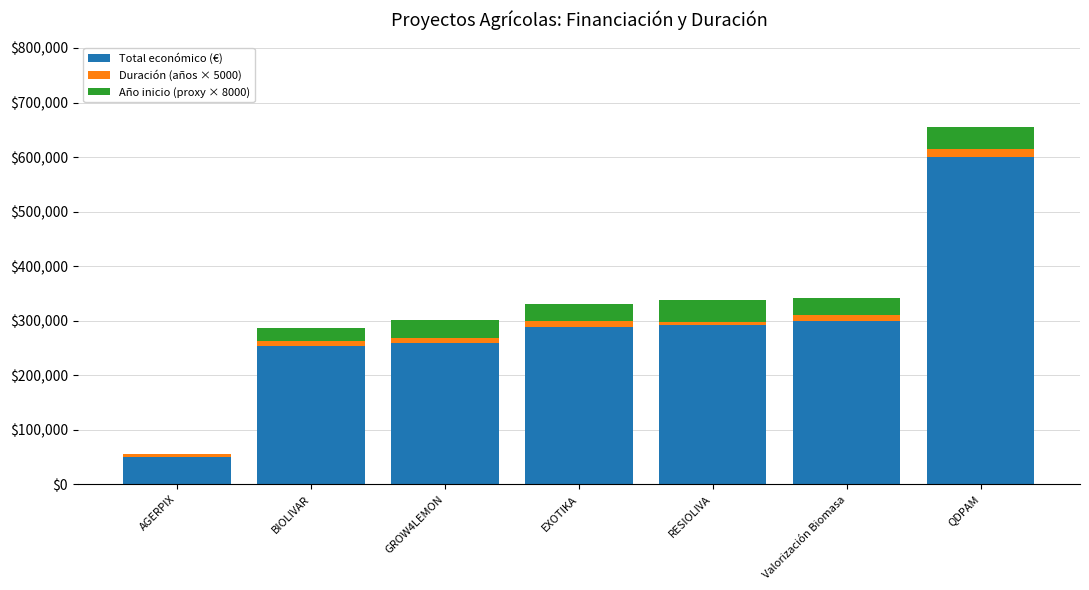

What is the sum of all Total económico (€) values?

2044202